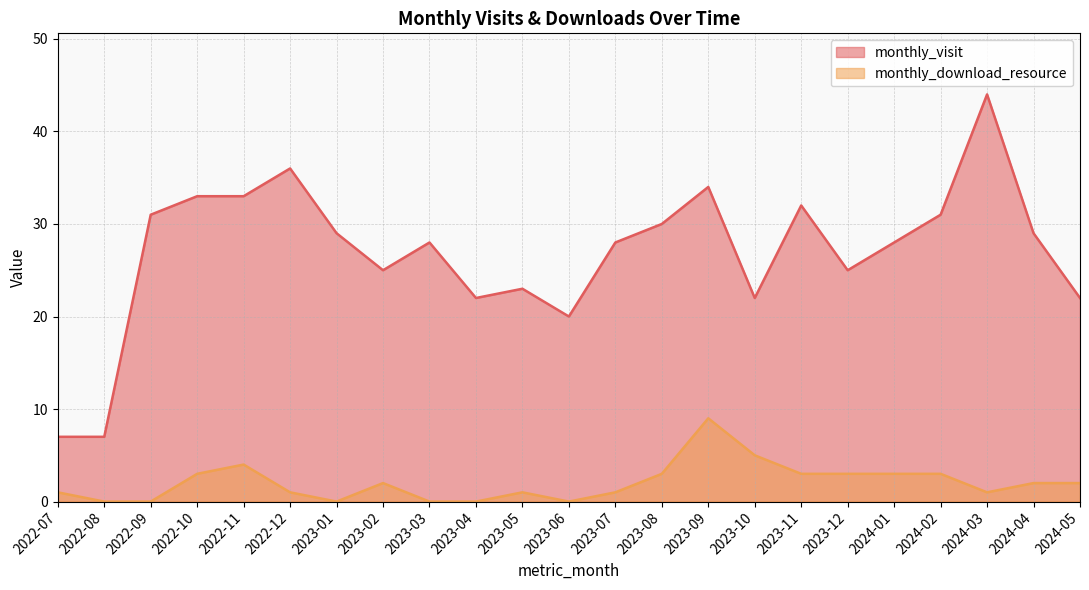

What position from the right is 2024-04?

2